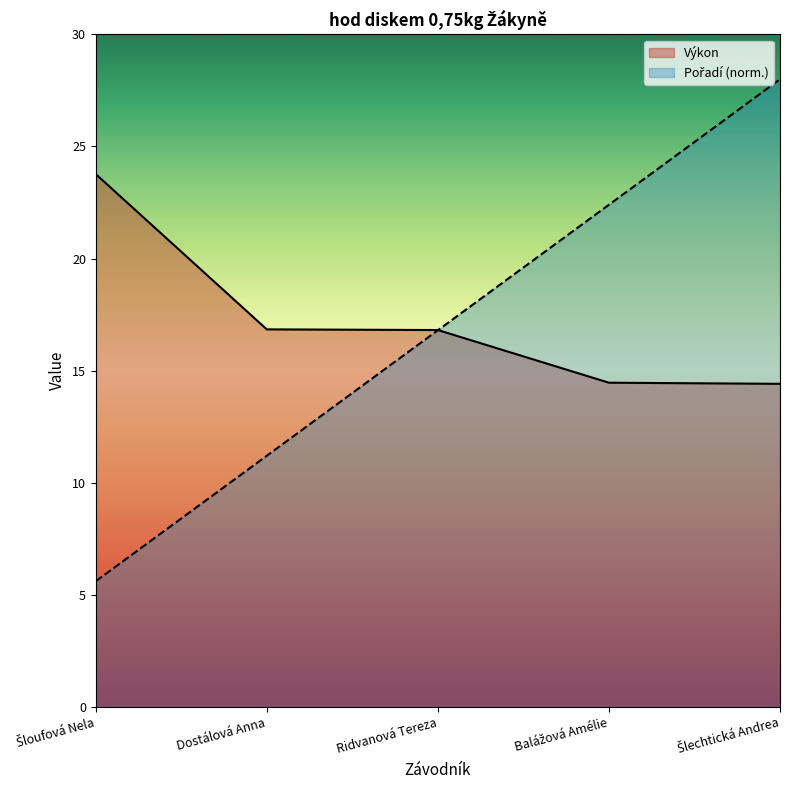

How many data points does each series have?

5